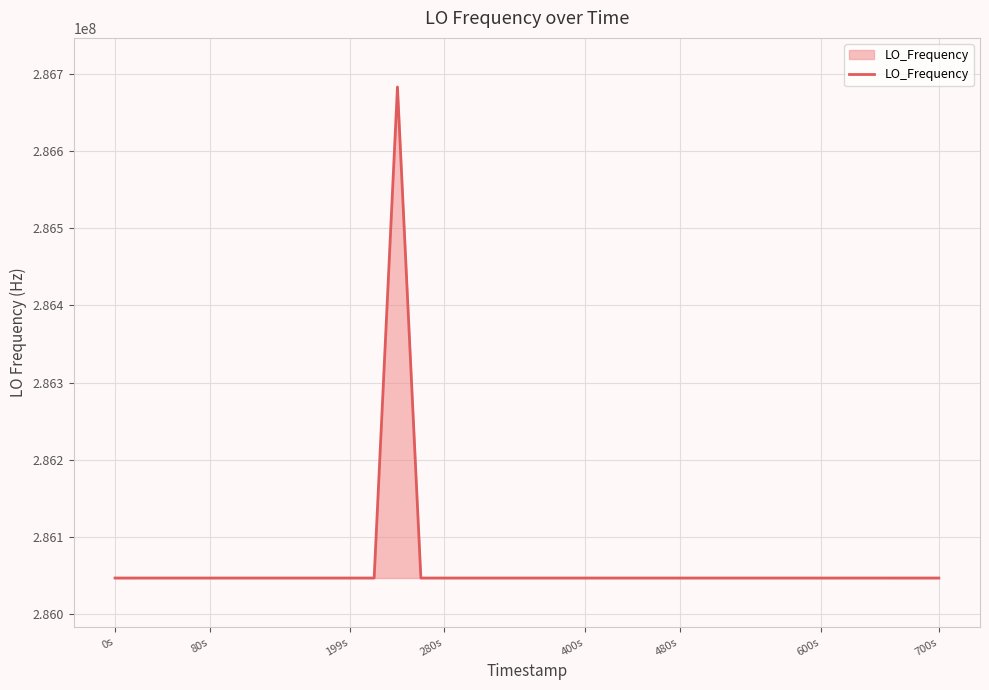

What is the difference between the maximum and minimum values?

635708.9